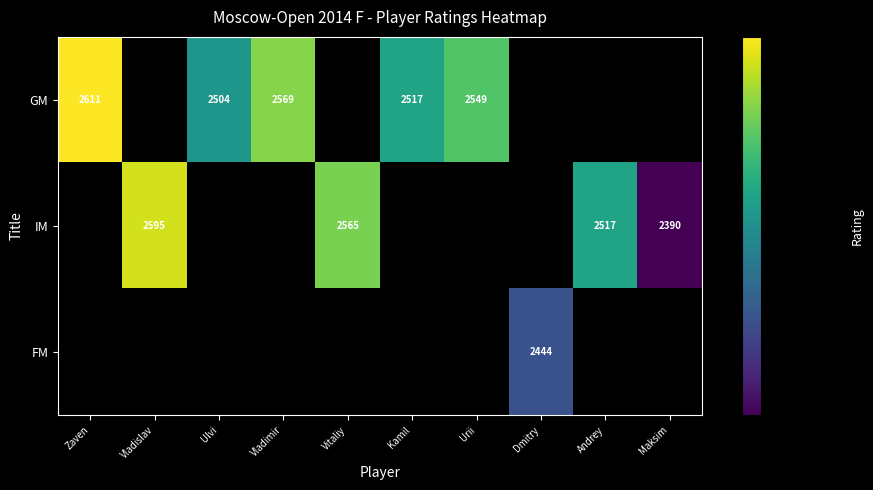

The value of GM at Ulvi is 2504. True or false?

True